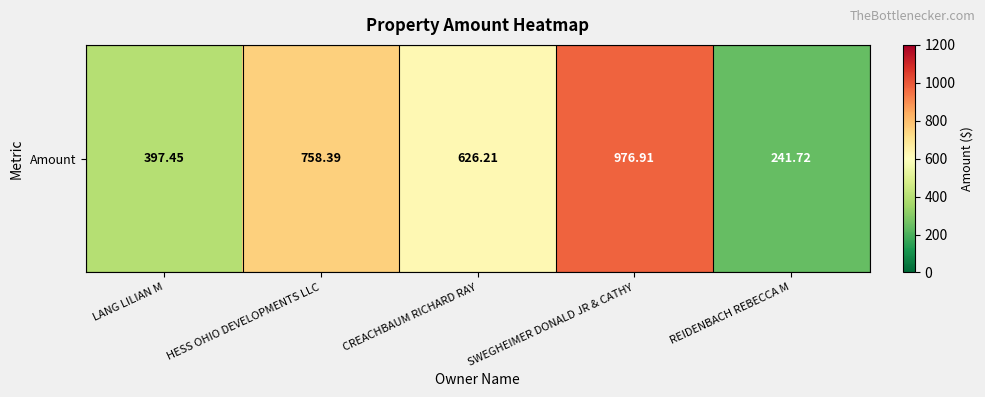

What is the sum of all values?

3000.7